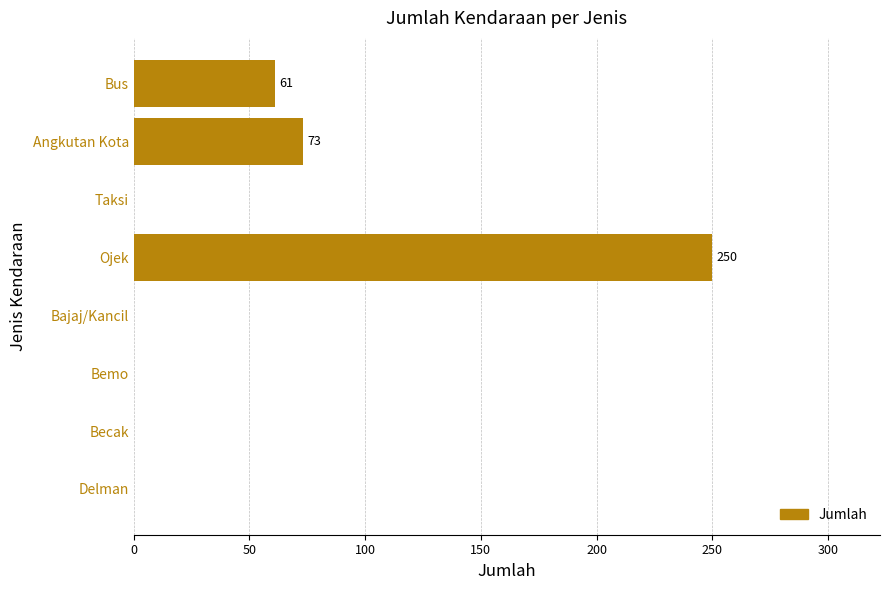

Reading bottom to top, what are all the values shown in this chart?

Delman=0	Becak=0	Bemo=0	Bajaj/Kancil=0	Ojek=250	Taksi=0	Angkutan Kota=73	Bus=61